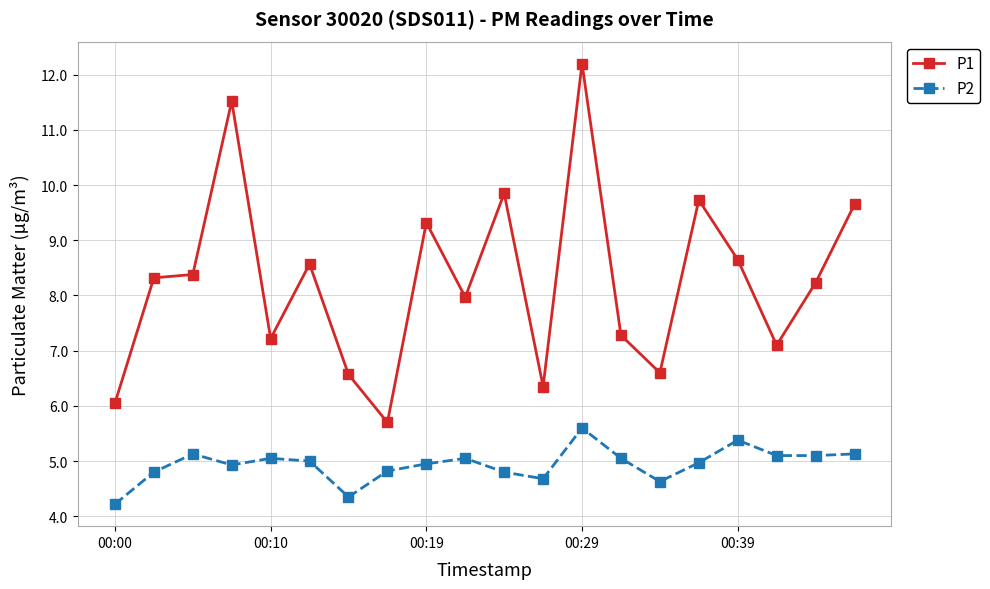

Rank the series by their average value, from highest to lowest.

P1, P2